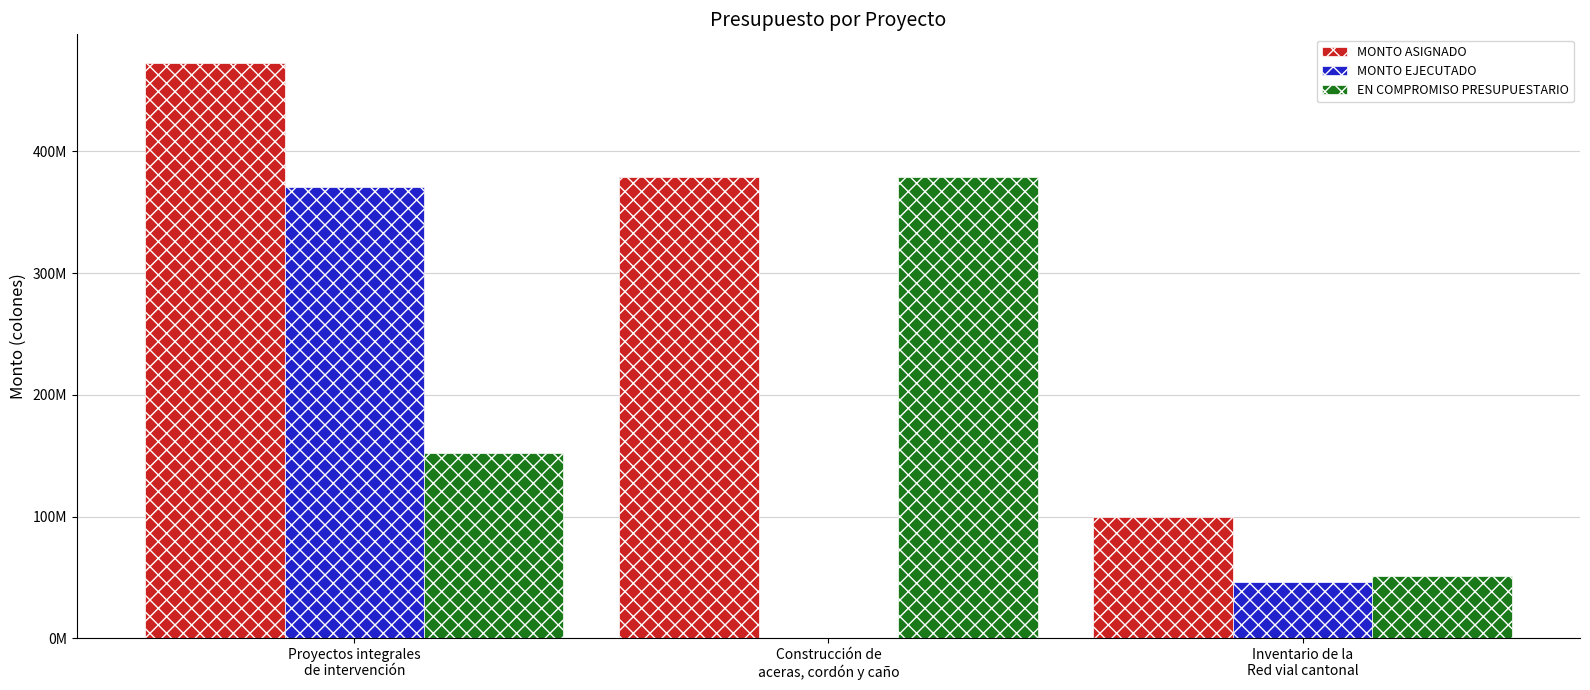

Is it true that MONTO ASIGNADO equals 113532736.1 at Proyectos integrales
de intervención?

False